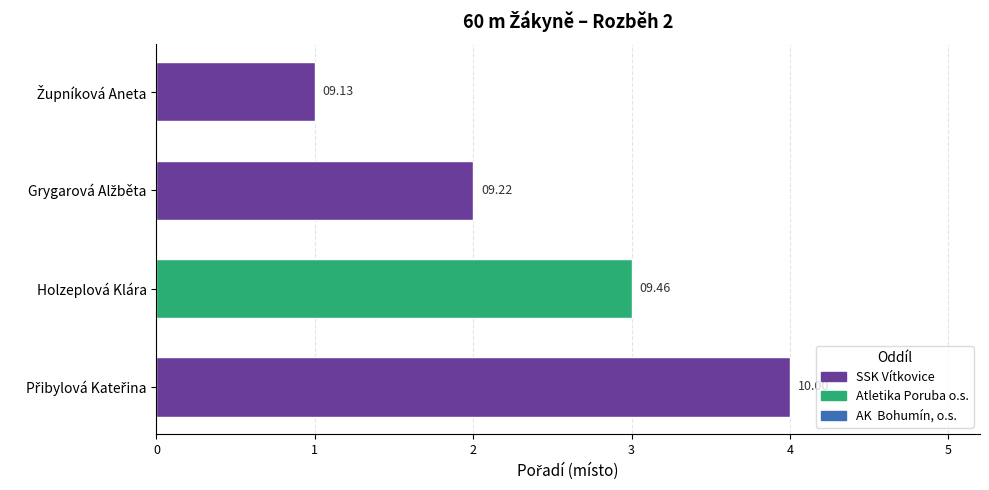

Does the chart contain any negative values?

No